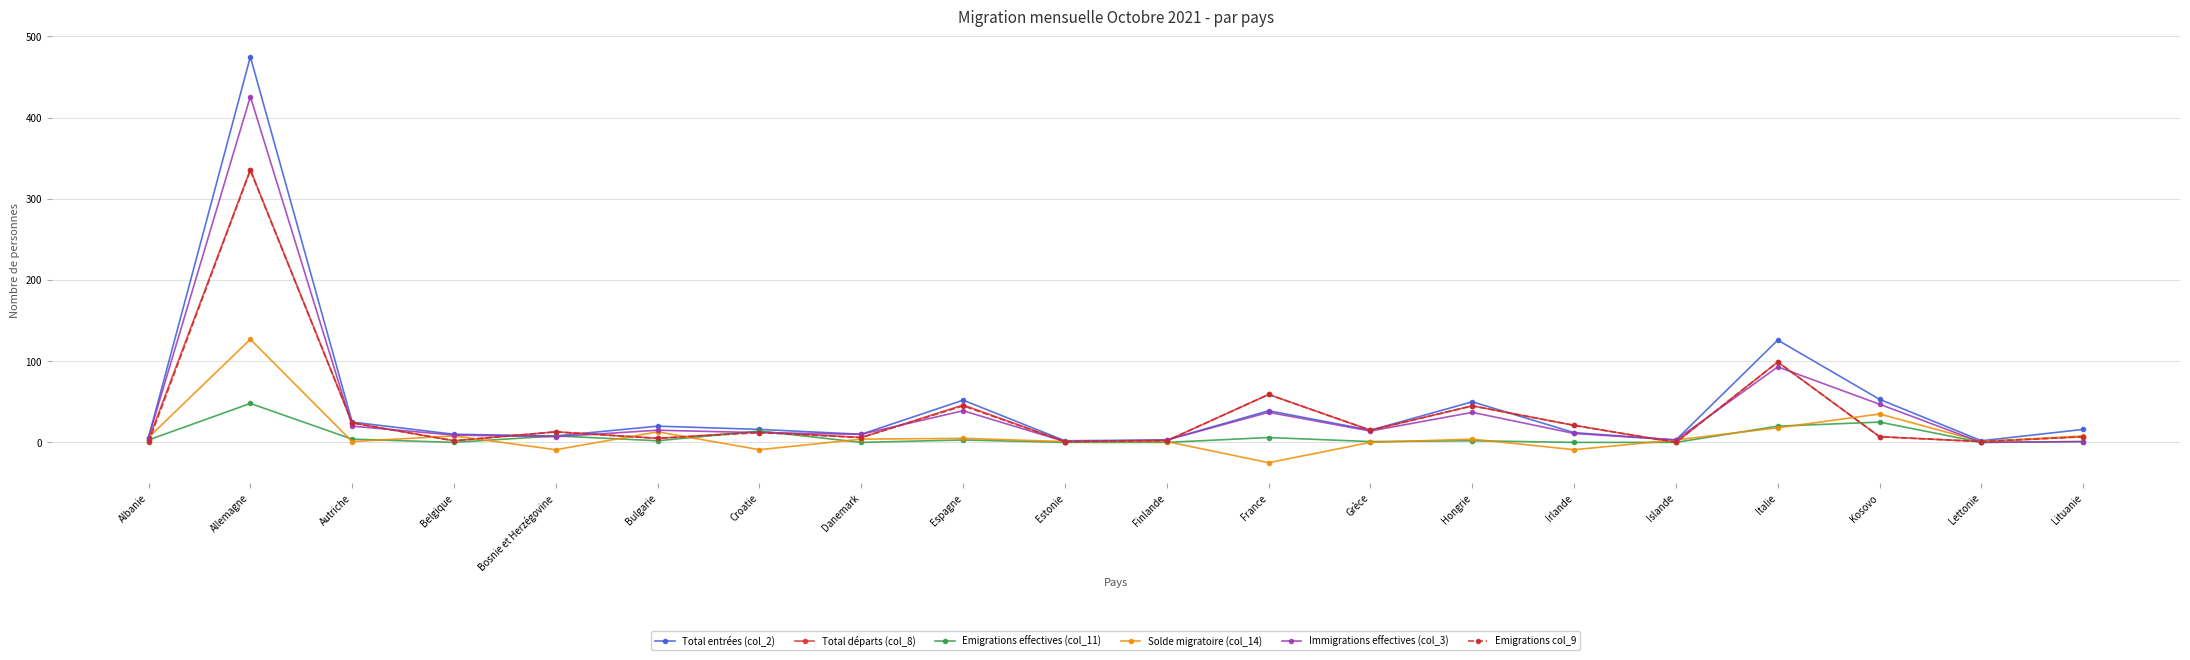

At how many categories does at least one series exceed 415?

1